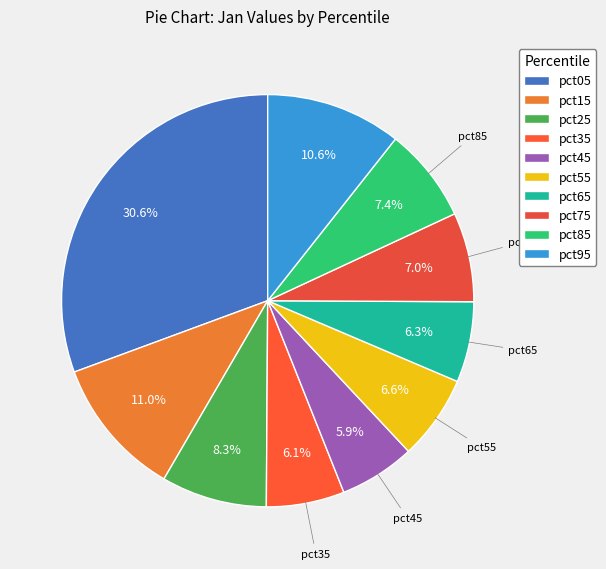

Count the number of slices in the pie.

10